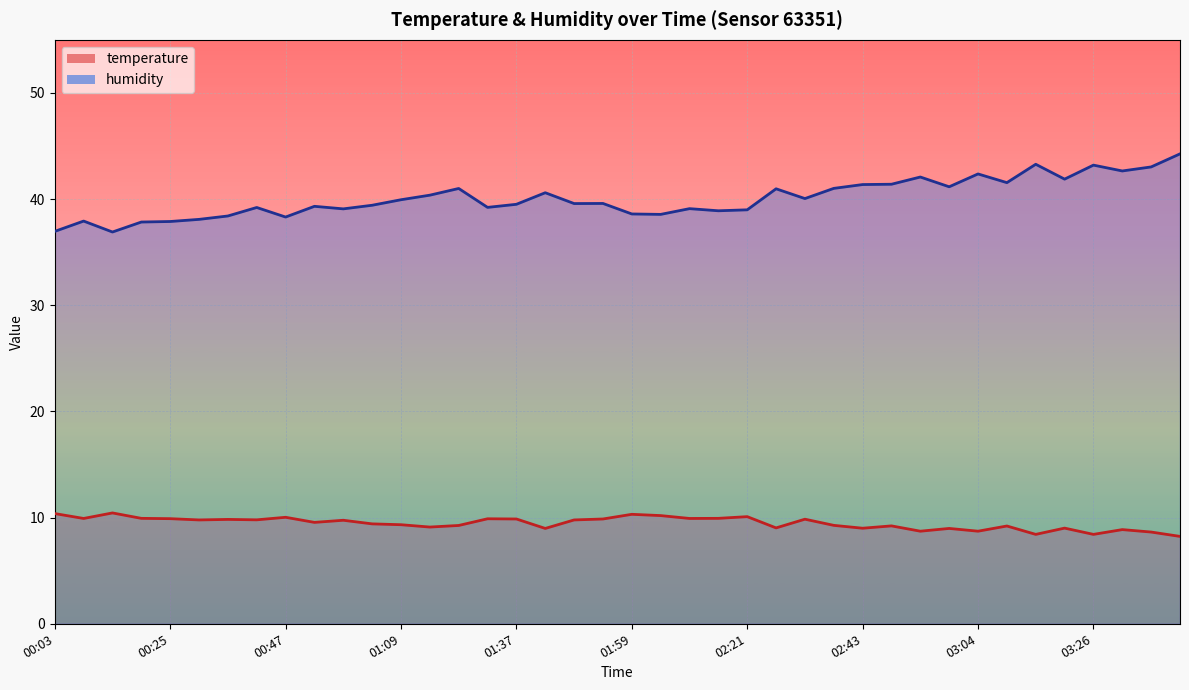

Is the value of humidity at 00:47 greater than the value of temperature at 03:15?

Yes